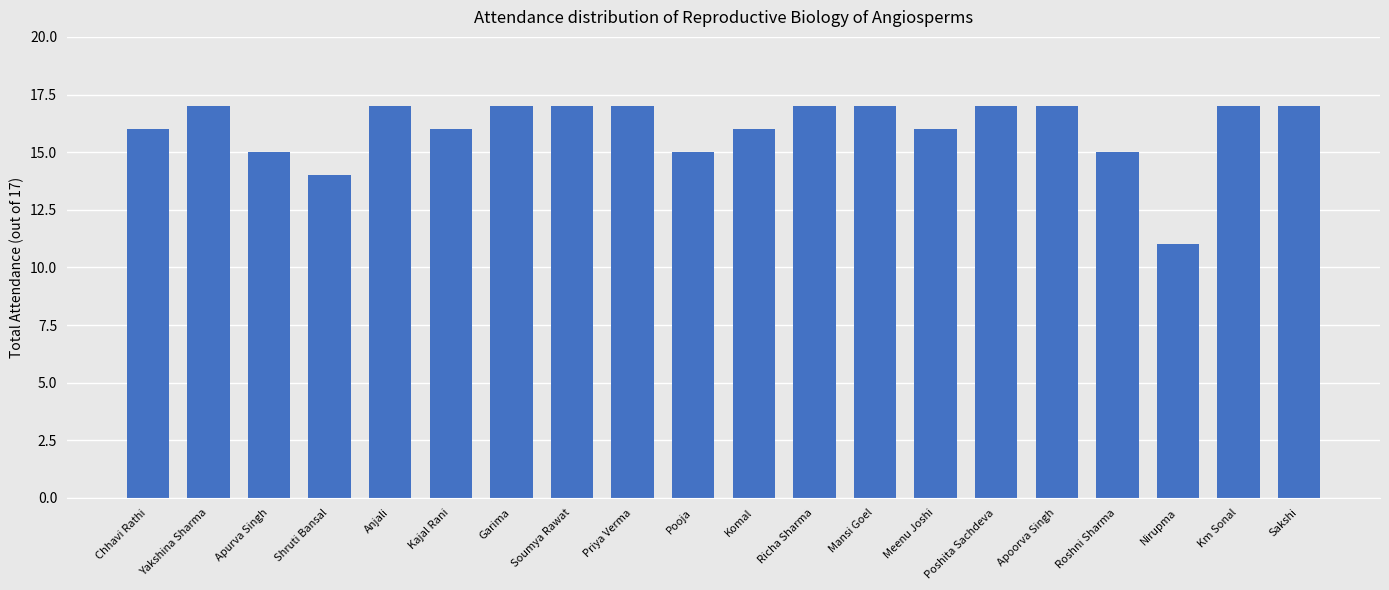

Are the bars grouped side by side (vs. stacked)?

No